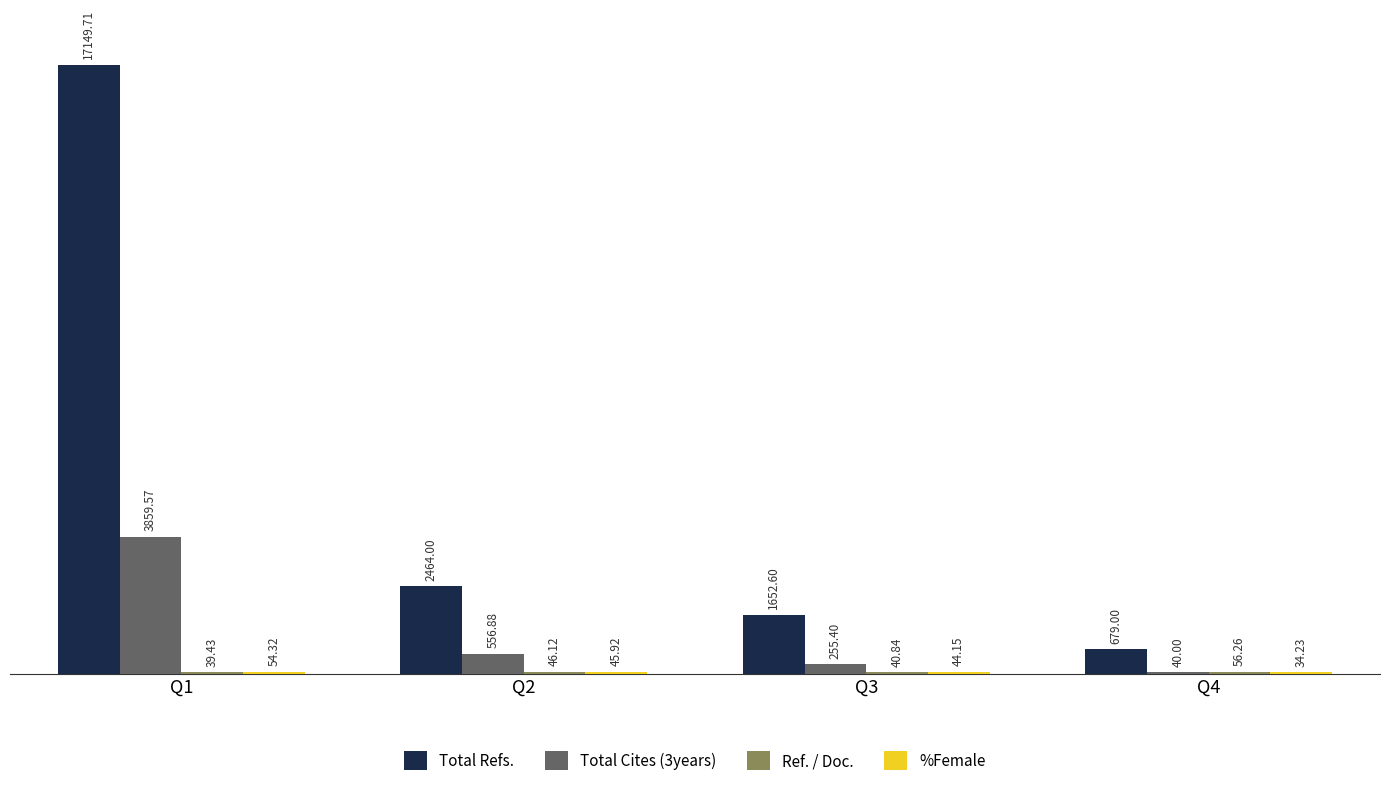

What is the sum of all Total Refs. values?

21945.3